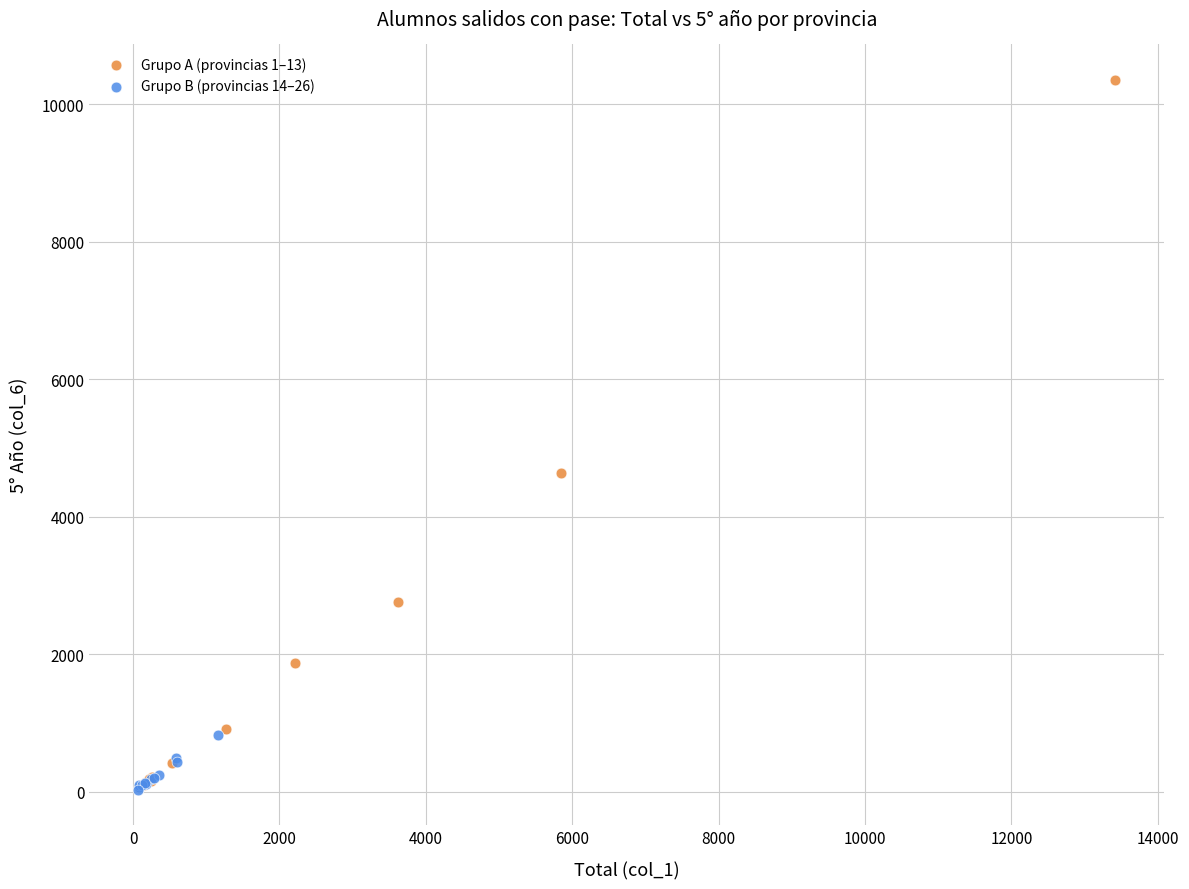

Which series has the largest Y range (max minus min)?

Grupo A (provincias 1–13)